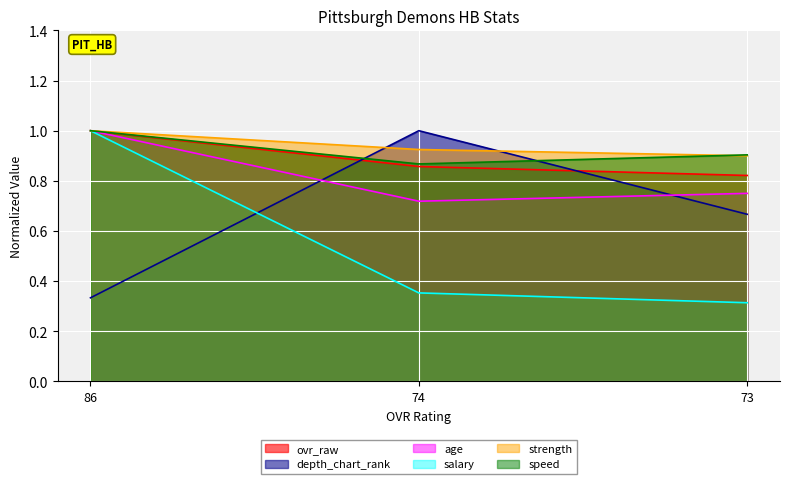

Is the value of depth_chart_rank at 74 greater than the value of salary at 86?

No